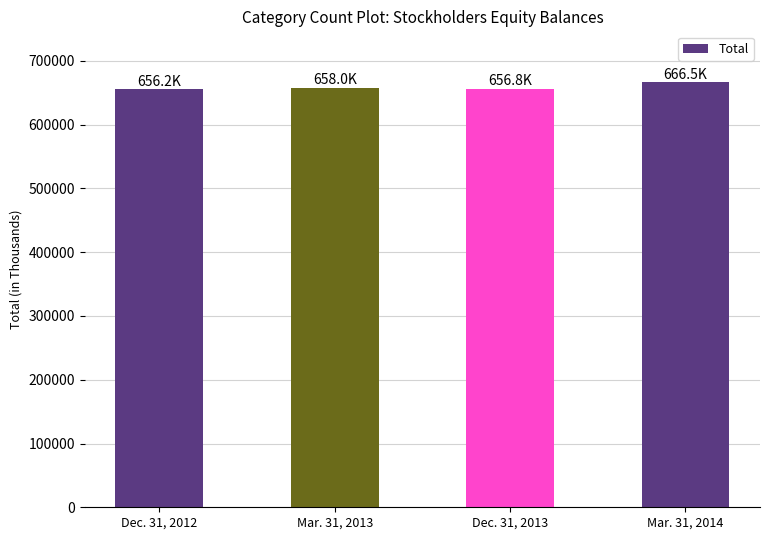

The value at Dec. 31, 2013 is 971183. True or false?

False